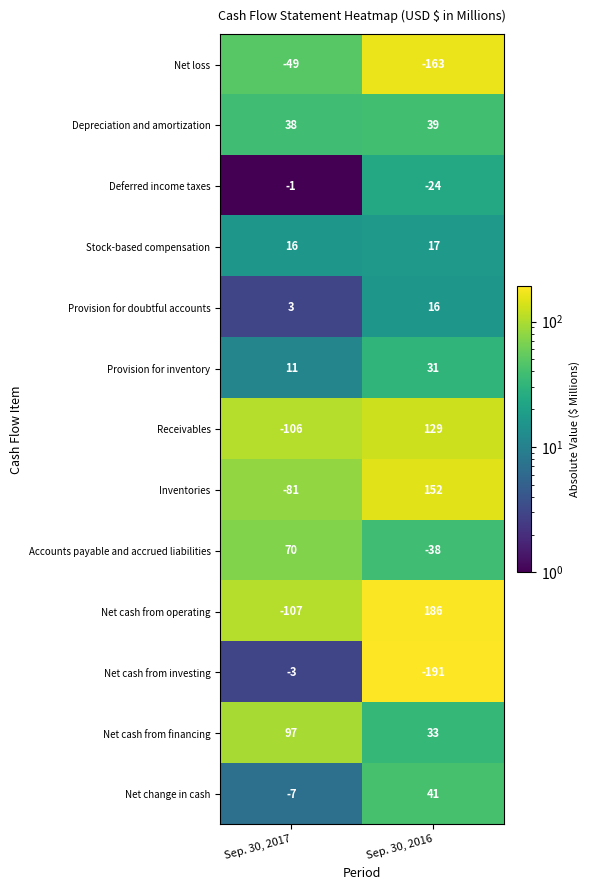

Read the Inventories value at Sep. 30, 2017.

-81